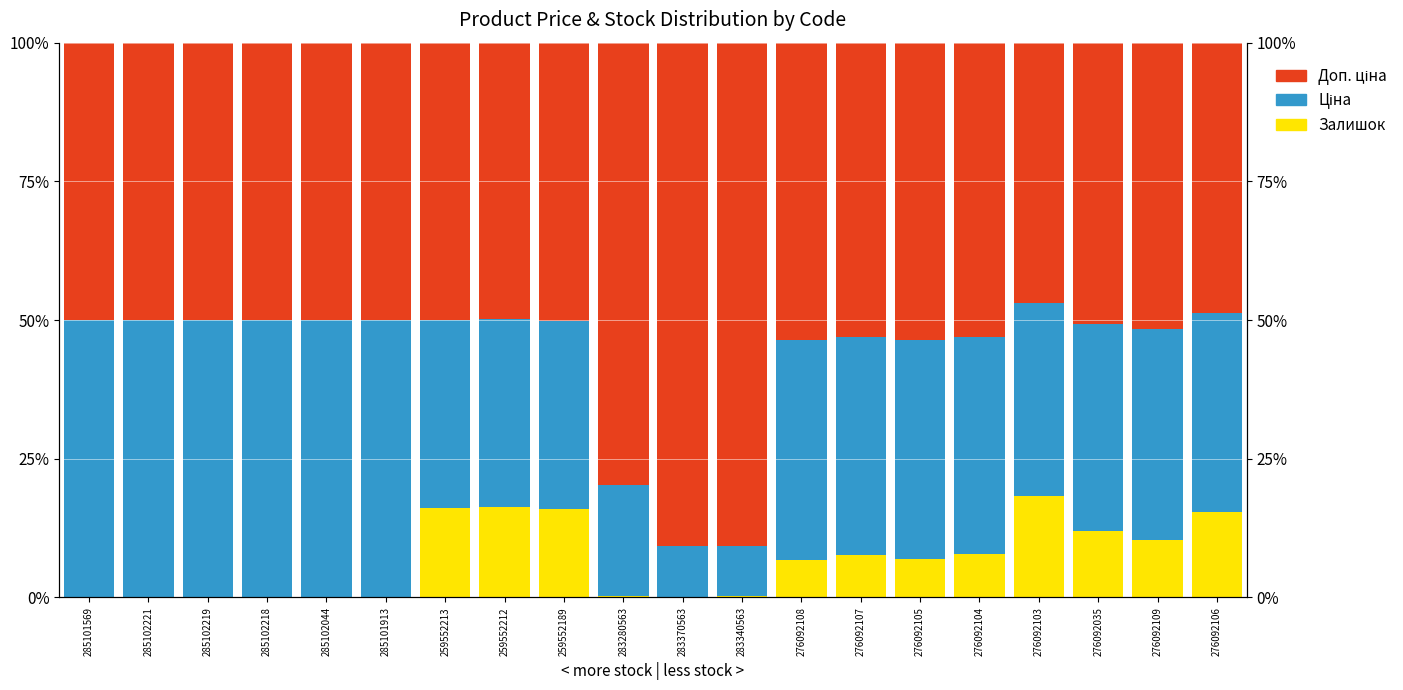

What is the sum of the Доп. ціна values at 283370563 and 276092107?

143.9